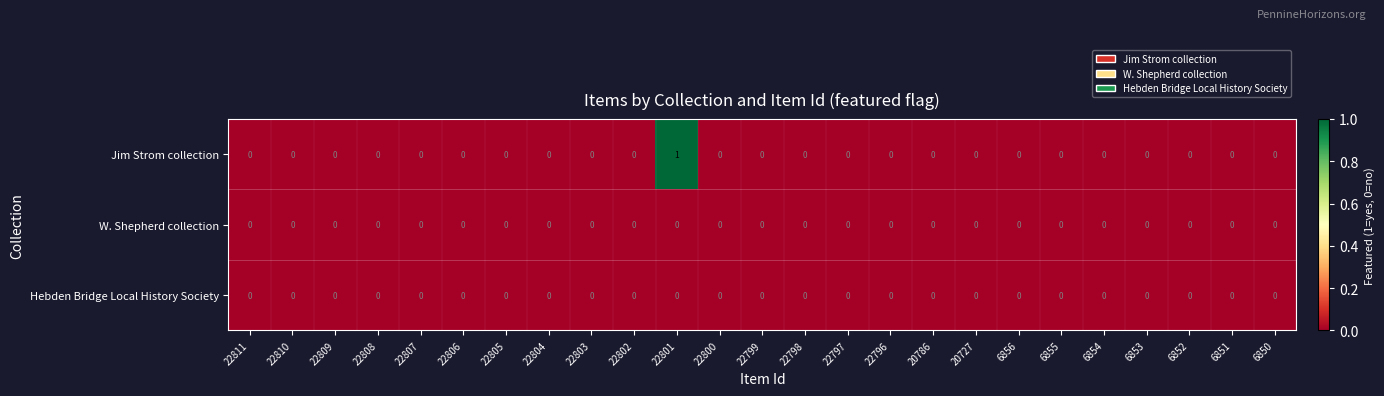

Which series has the largest range (max minus min)?

Jim Strom collection